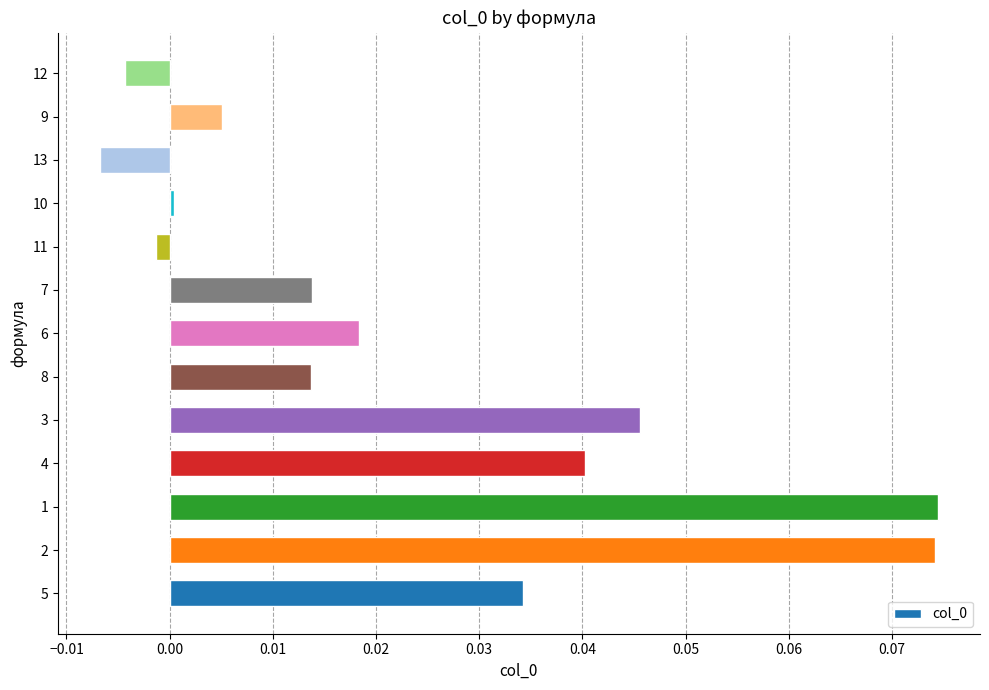

Are the bars grouped side by side (vs. stacked)?

No